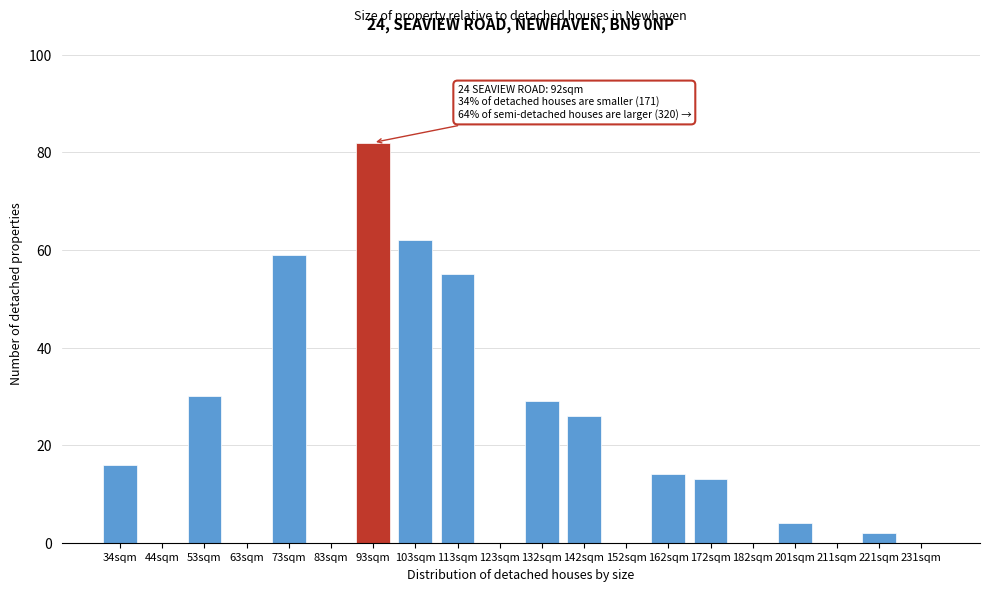

Reading left to right, extract all data points from this chart.

34sqm=16	44sqm=0	53sqm=30	63sqm=0	73sqm=59	83sqm=0	93sqm=82	103sqm=62	113sqm=55	123sqm=0	132sqm=29	142sqm=26	152sqm=0	162sqm=14	172sqm=13	182sqm=0	201sqm=4	211sqm=0	221sqm=2	231sqm=0